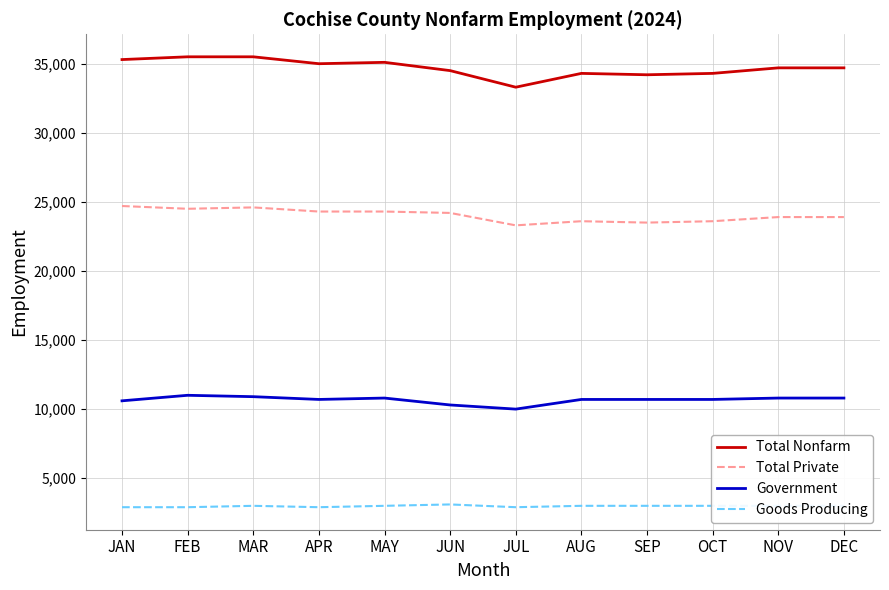

How many distinct data groups are displayed?

4